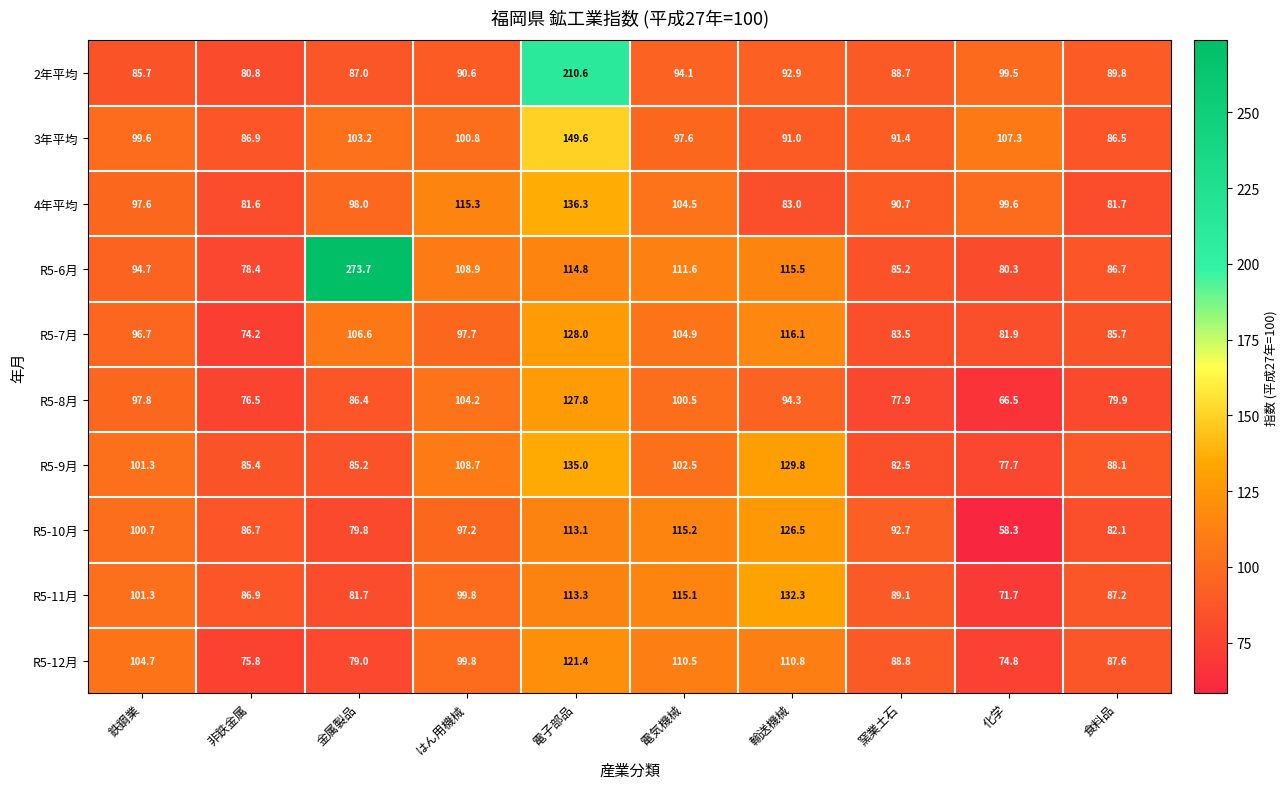

Rank the series at 化学 from highest to lowest value.

3年平均, 4年平均, 2年平均, R5-7月, R5-6月, R5-9月, R5-12月, R5-11月, R5-8月, R5-10月